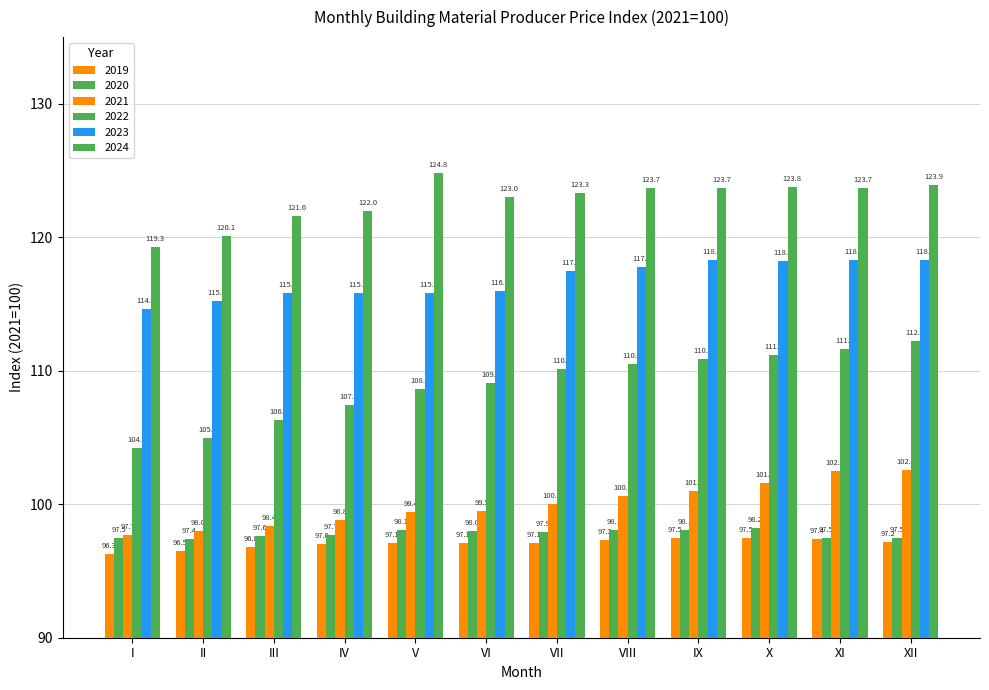

How many bars are there in total?

72